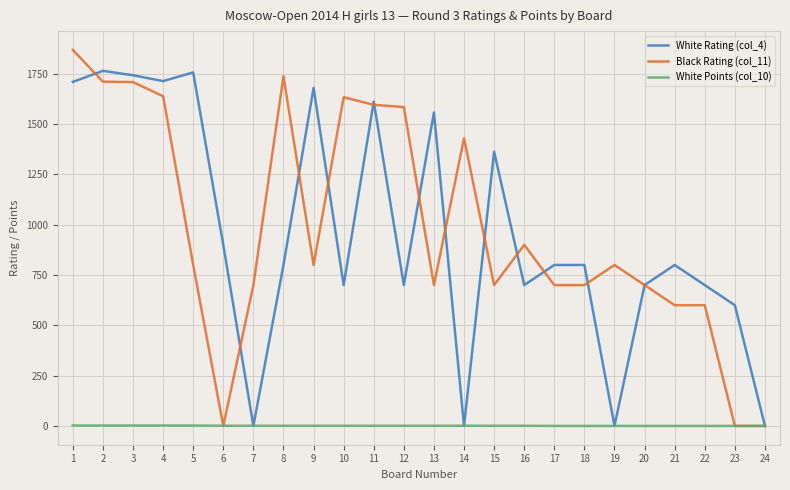

Rank the series by their maximum value, from lowest to highest.

White Points (col_10), White Rating (col_4), Black Rating (col_11)